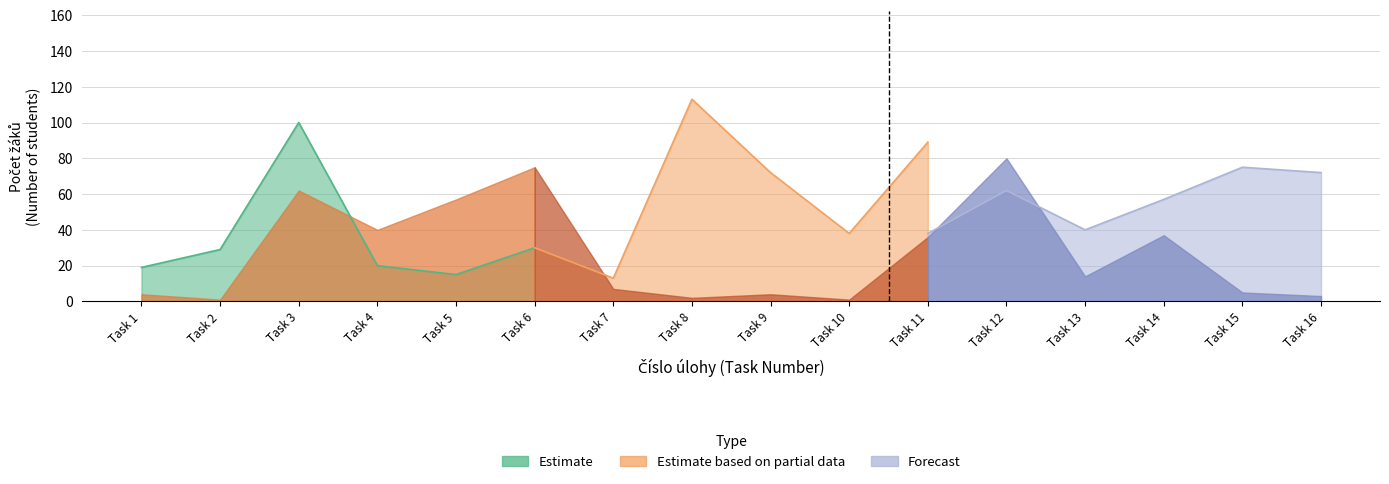

True or false: Estimate and Forecast cross at least once.

True